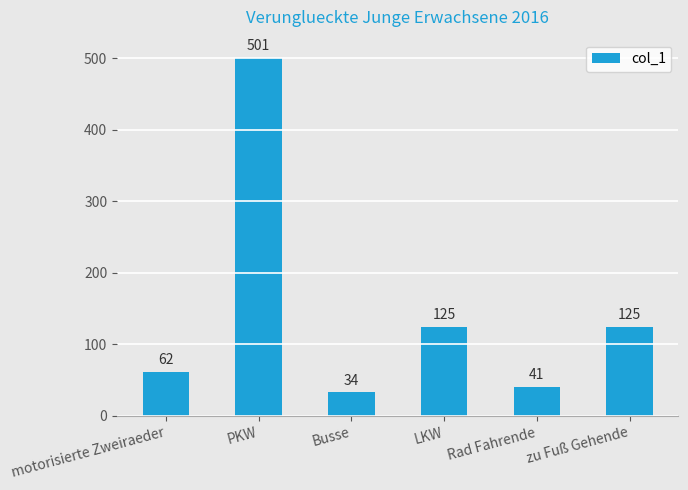

How many data points are less than 125?

3